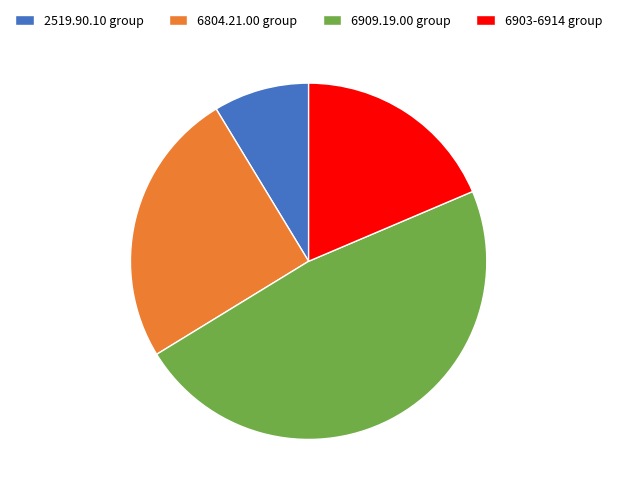

How many segments does this pie chart have?

4